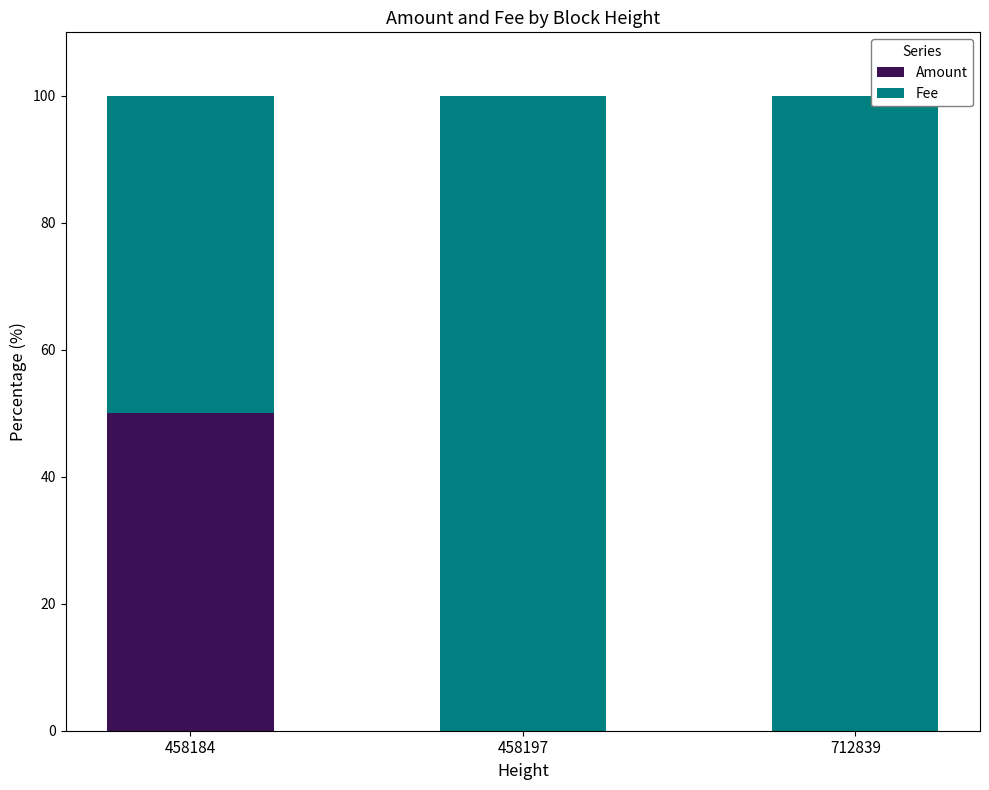

Is it true that Amount equals 0 at 712839?

True